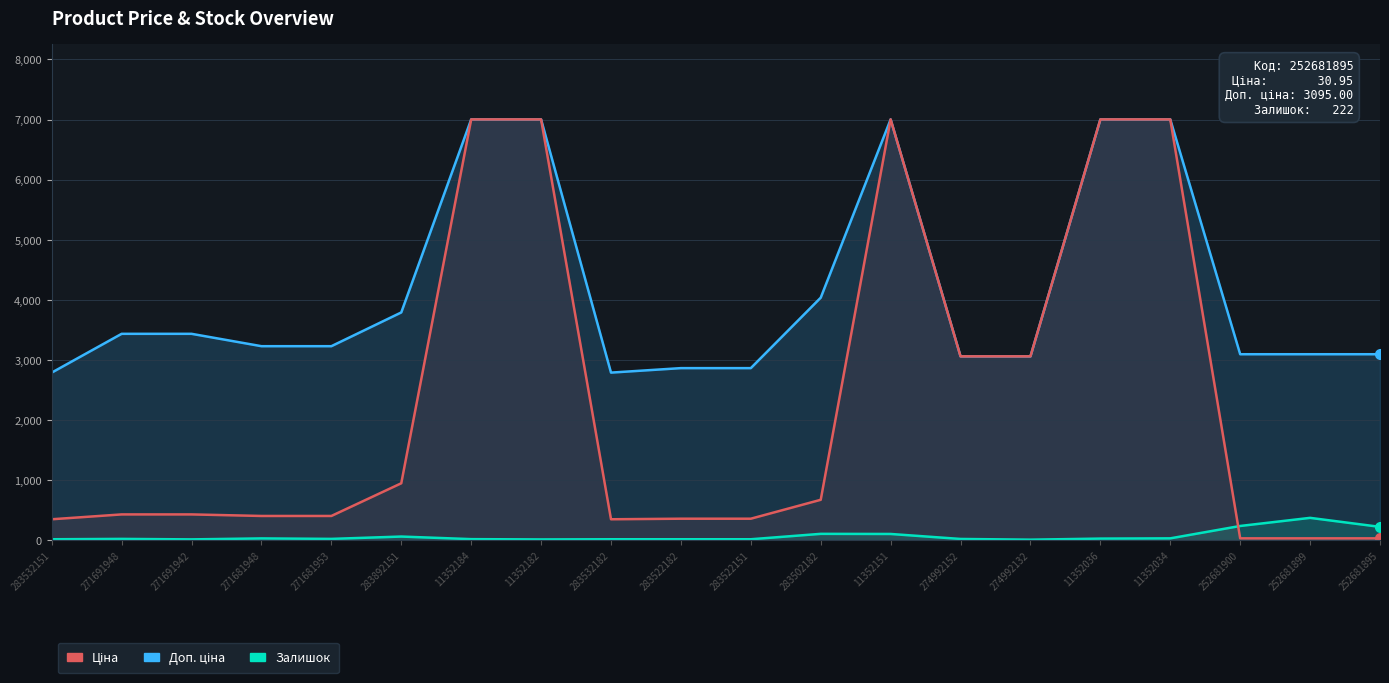

List the series in order of their peak value, highest first.

Доп. ціна, Ціна, Залишок